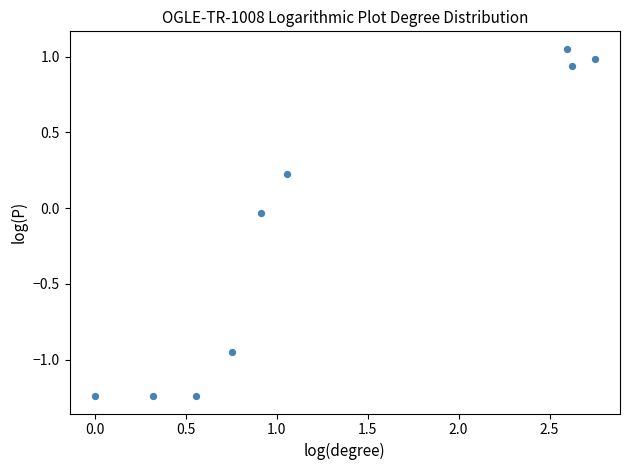

What is the range of Y values (max minus min)?

2.3